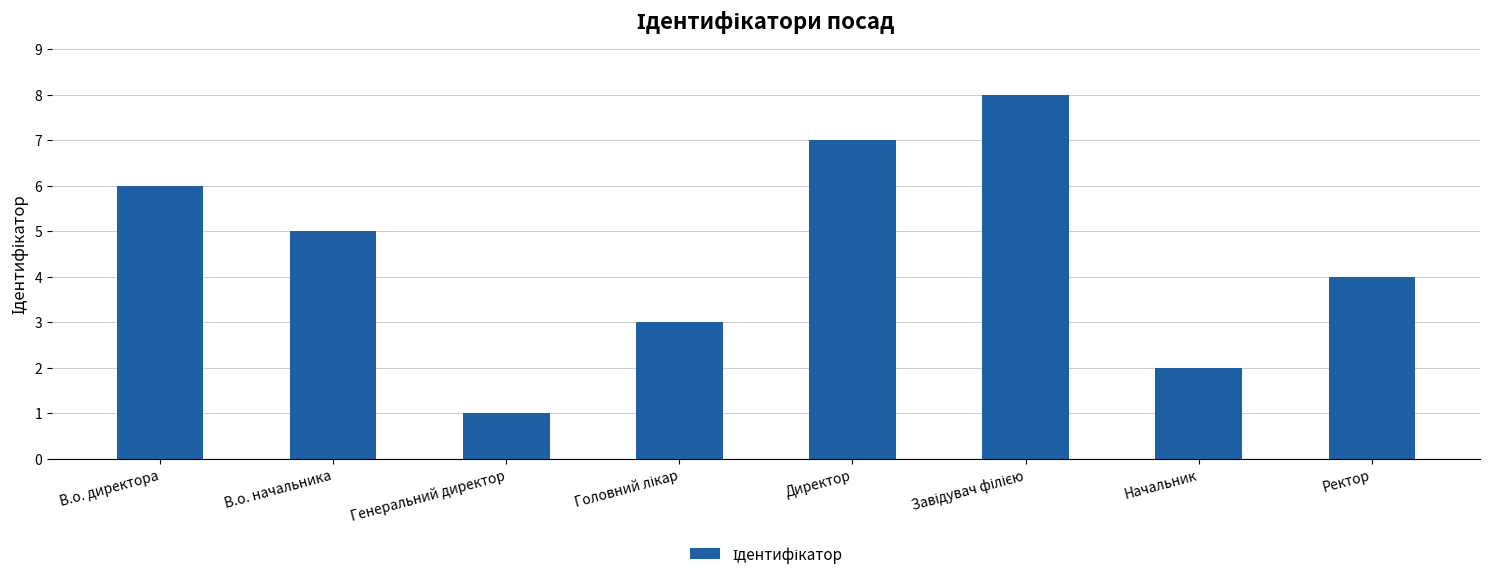

What is the label of the 3rd bar from the left?

Генеральний директор